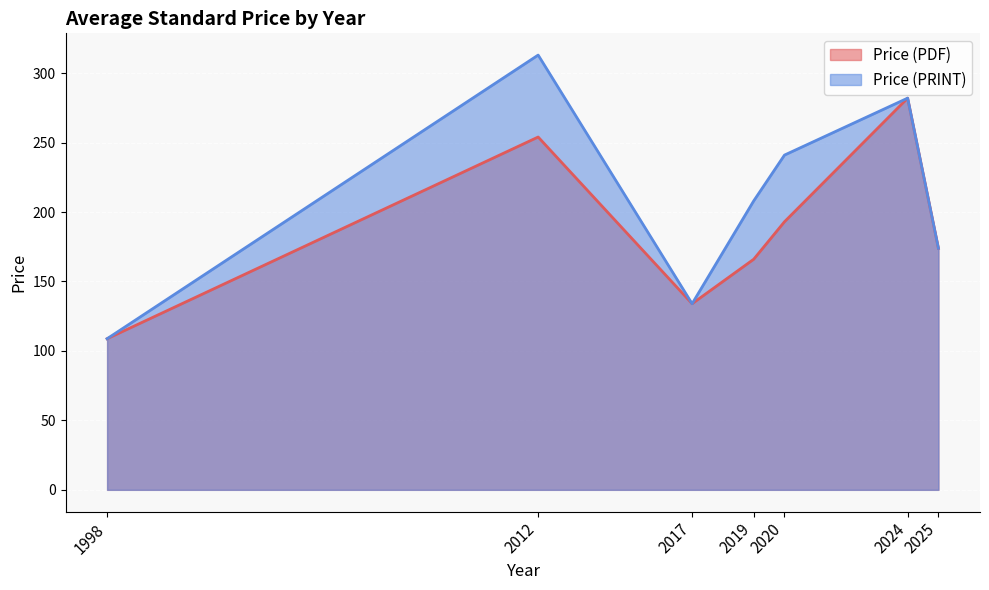

What is the sum of the Price (PDF) values at 1998 and 2024?

390.8